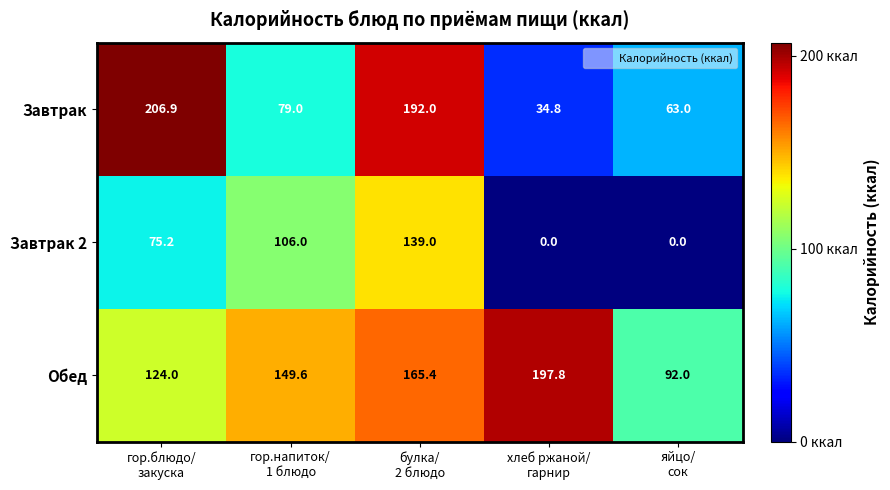

What is the lowest value of the Завтрак series?

34.8